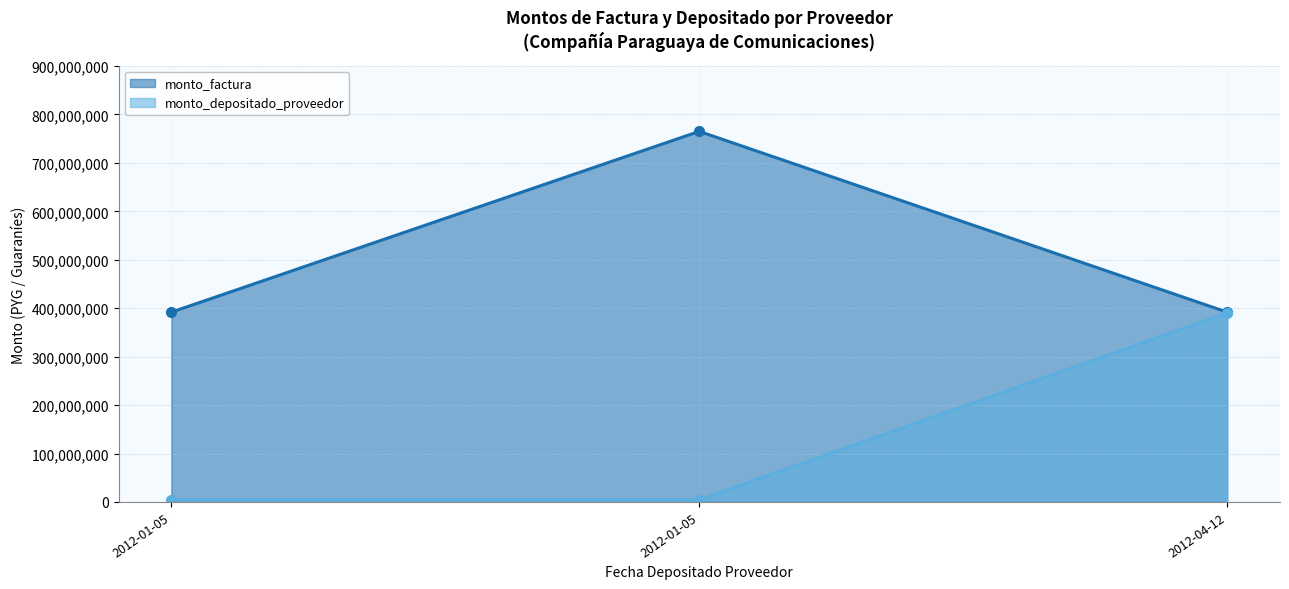

Count the number of data series in this chart.

2